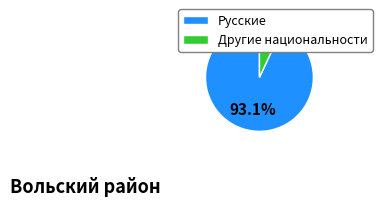

Count the number of slices in the pie.

2